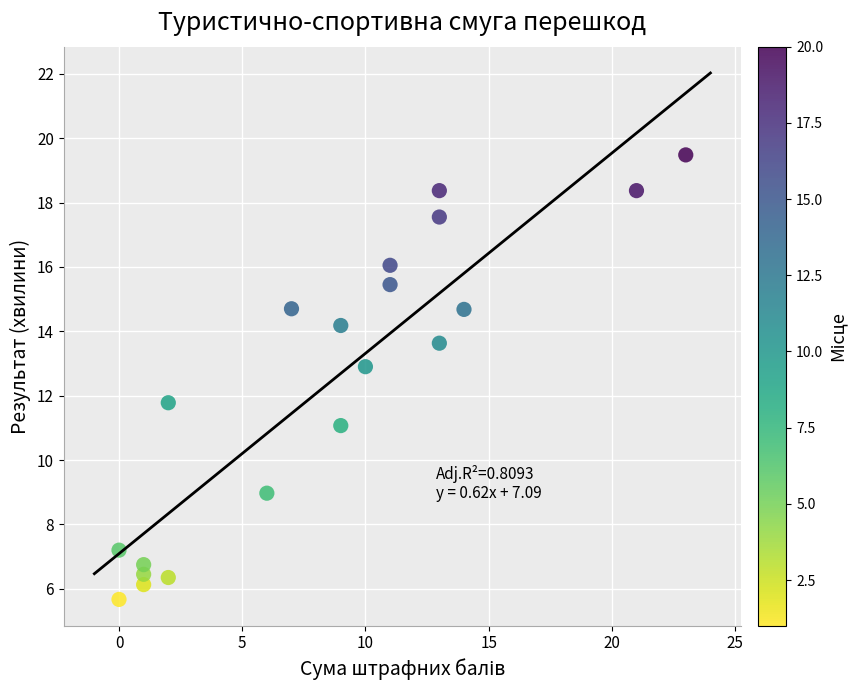

What is the range of Y values (max minus min)?

13.8